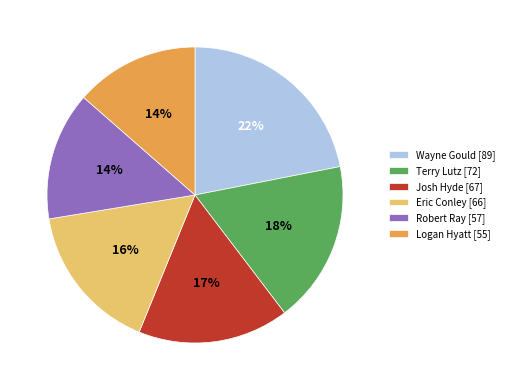

Is the sum of Terry Lutz [72] and Wayne Gould [89] greater than half?

No